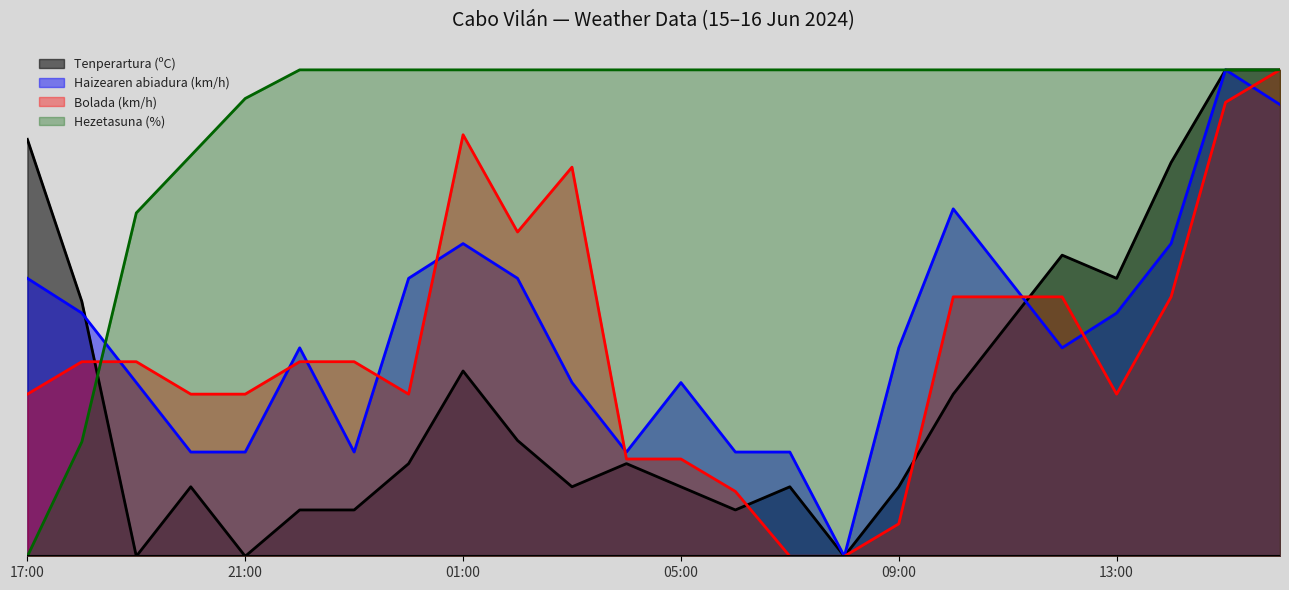

What value does the Hezetasuna (%) series have at 07:00?

1.0